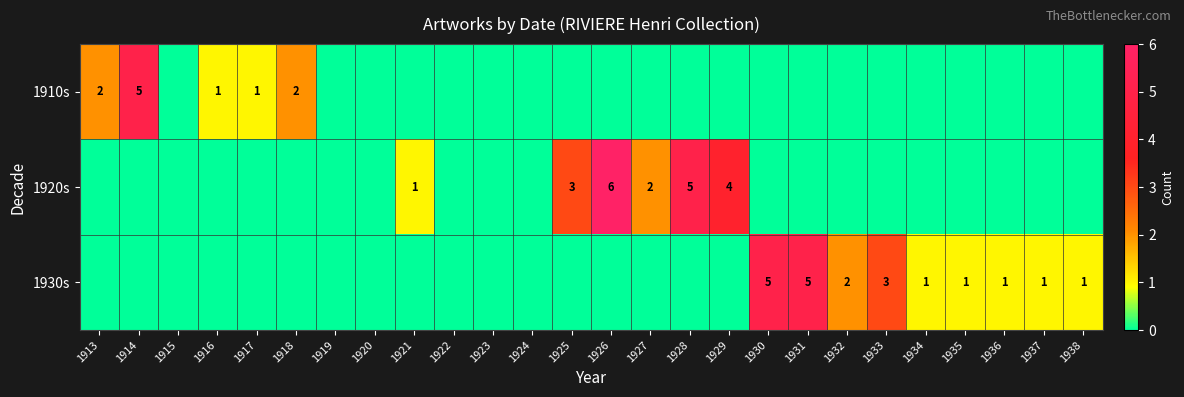

The value of 1930s at 1938 is 1. True or false?

True